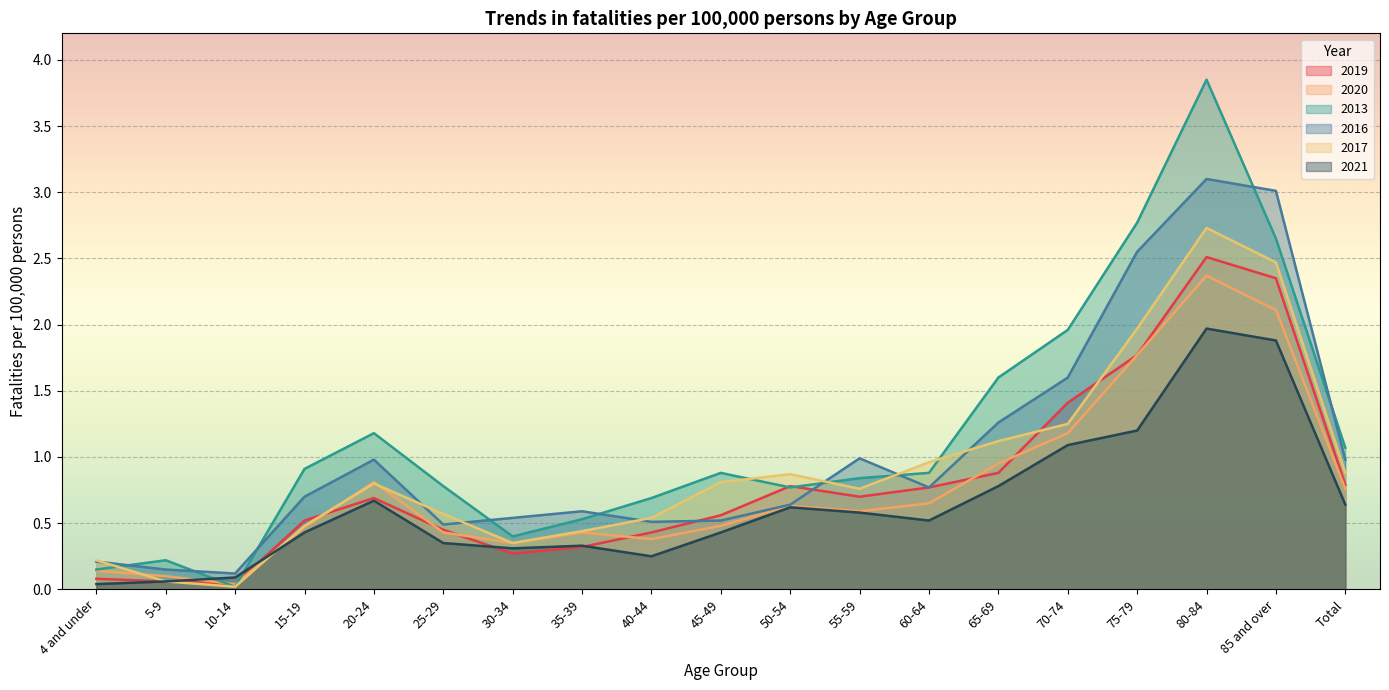

Which category has the highest value in the 2016 series?

80-84